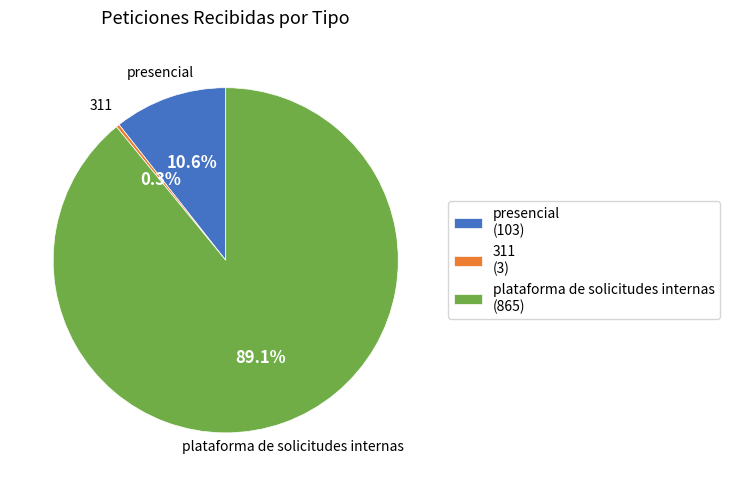

How many slices are in this pie chart?

3